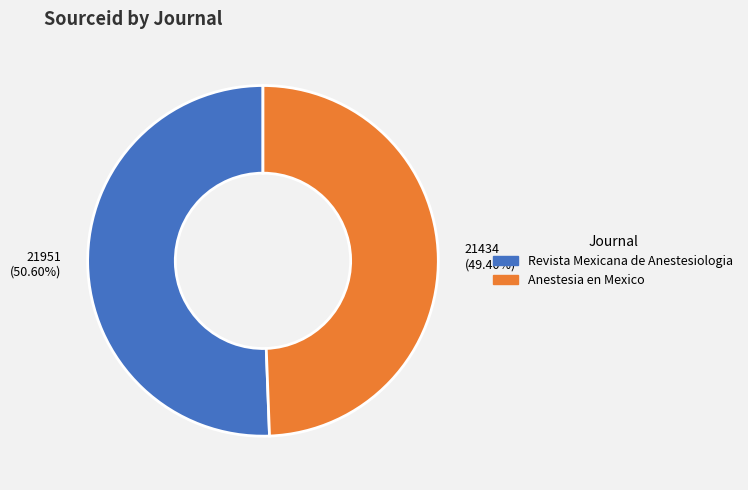

Count the number of slices in the pie.

2